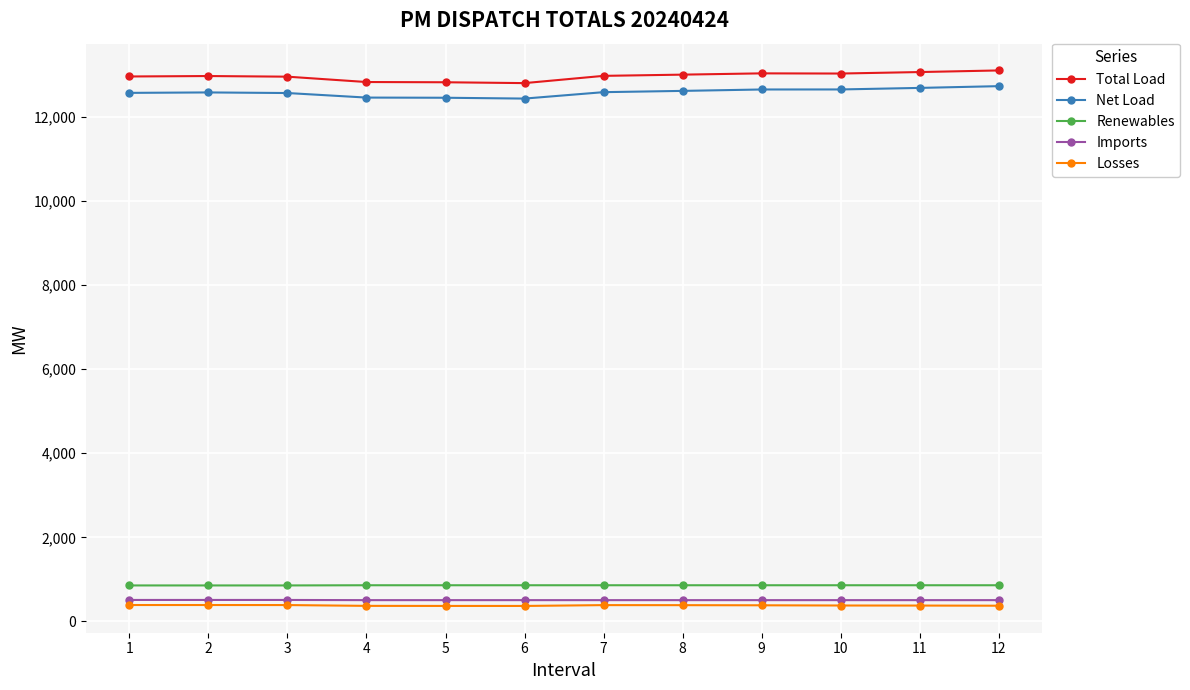

The Losses series shows 389.0 at 3. True or false?

True